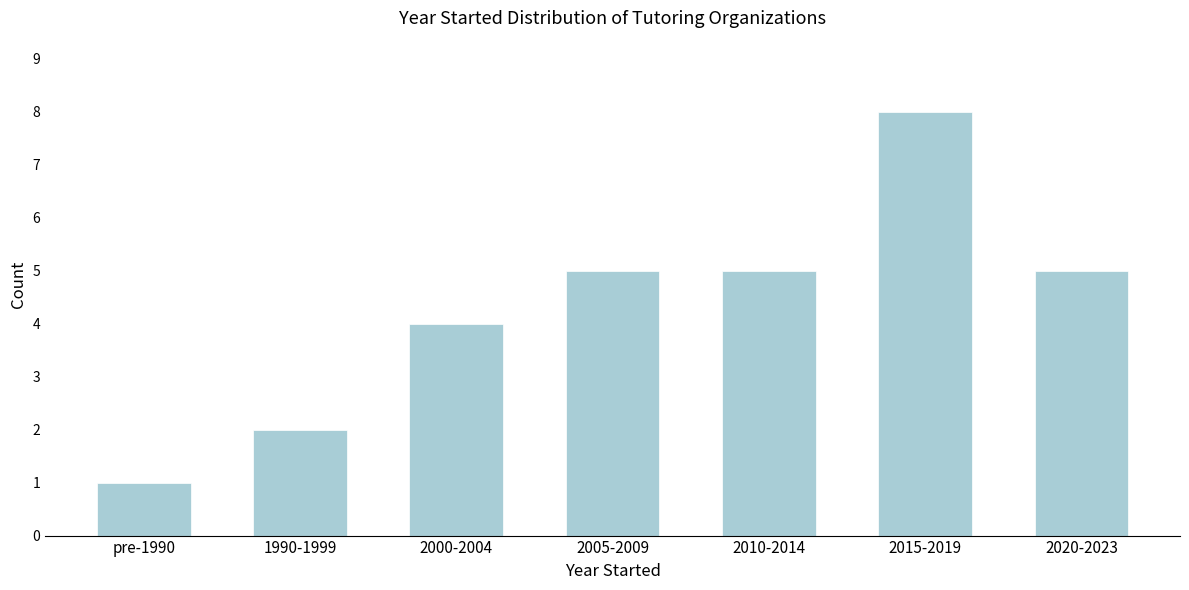

Reading left to right, extract all data points from this chart.

pre-1990=1	1990-1999=2	2000-2004=4	2005-2009=5	2010-2014=5	2015-2019=8	2020-2023=5